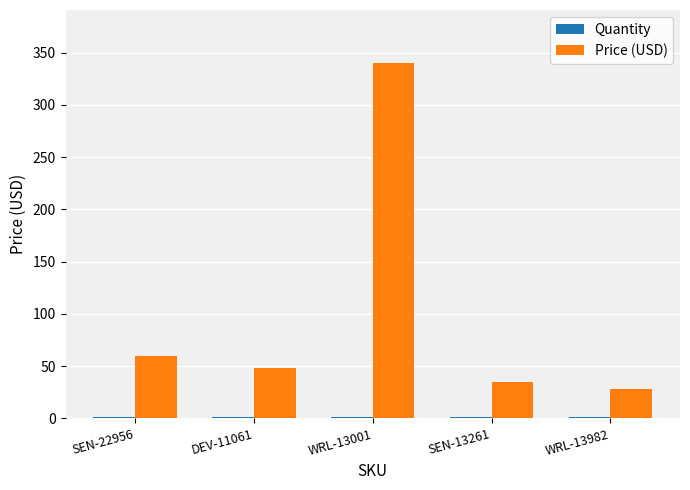

Which category has the highest value across all series?

WRL-13001